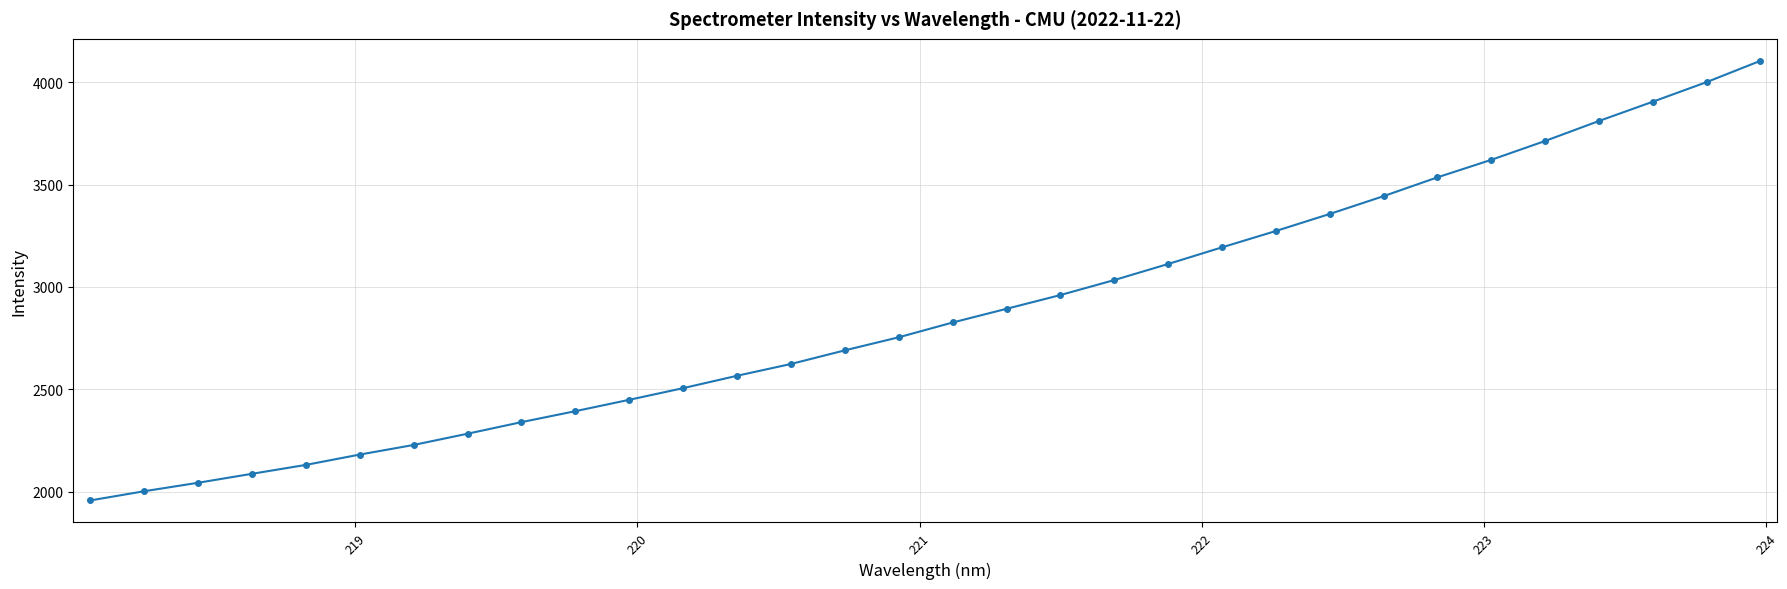

What is the maximum value shown in the chart?

4105.3